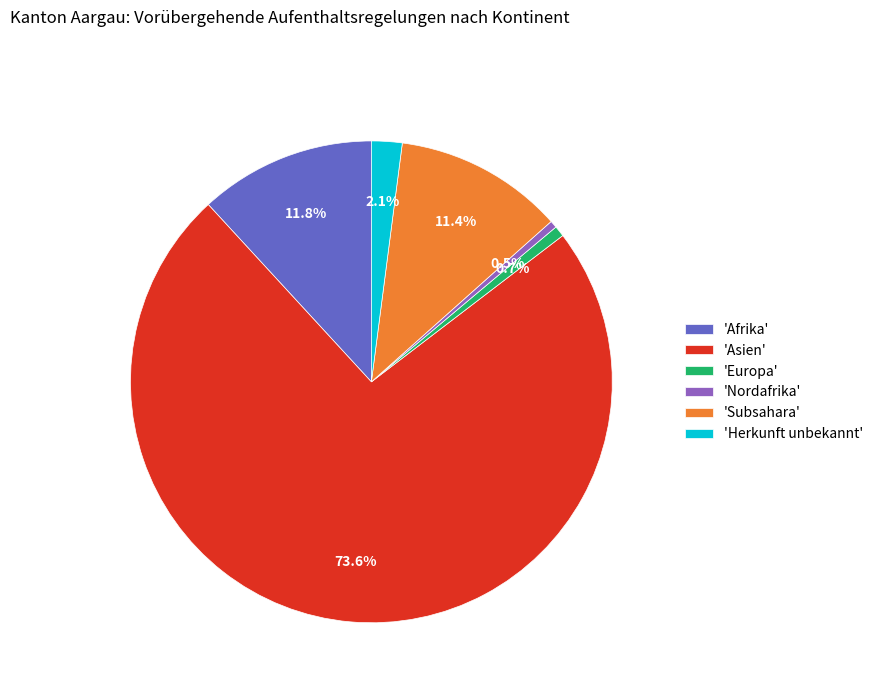

Does 'Asien' account for over 50% of the chart?

Yes